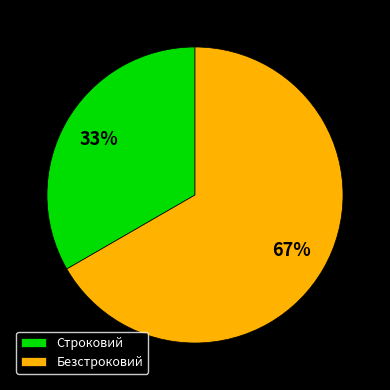

Do Строковий and Безстроковий together represent more than half of the pie?

Yes